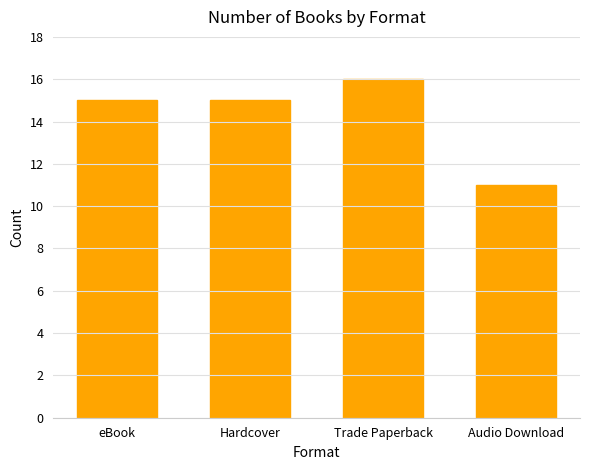

What is the sum of the values at Hardcover and Trade Paperback?

31